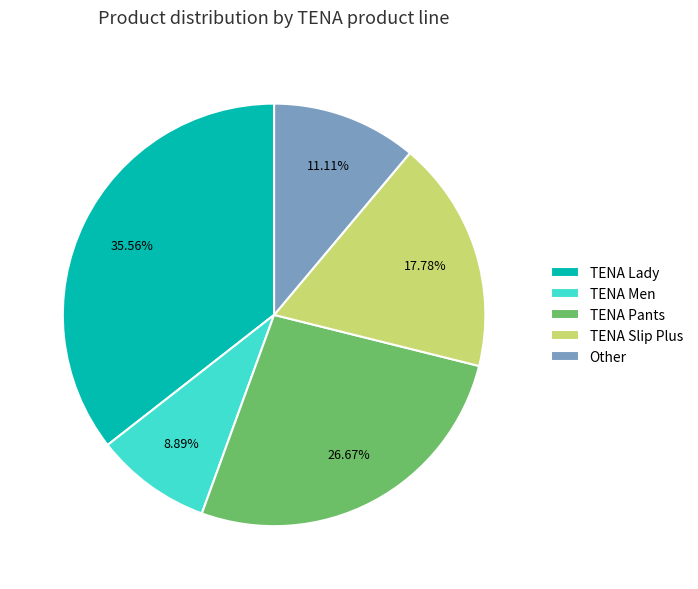

To the nearest percent, what is the average slice percentage?

20%